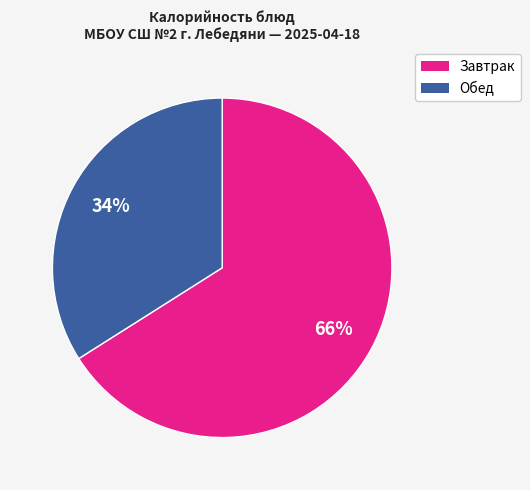

Is there a majority slice in this chart?

Yes